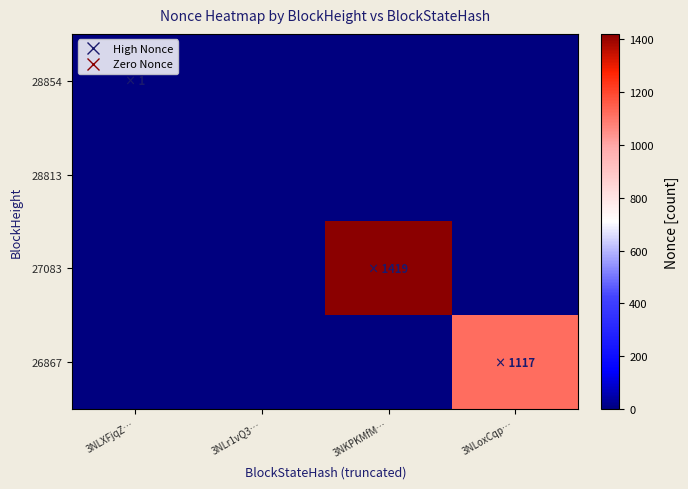

Reading left to right, what are all the values shown in this chart?

28854: 3NLXFjqZ…=1	3NLr1vQ3…=0	3NKPKMfM…=0	3NLoxCqp…=0
28813: 3NLXFjqZ…=0	3NLr1vQ3…=0	3NKPKMfM…=0	3NLoxCqp…=0
27083: 3NLXFjqZ…=0	3NLr1vQ3…=0	3NKPKMfM…=1419	3NLoxCqp…=0
26867: 3NLXFjqZ…=0	3NLr1vQ3…=0	3NKPKMfM…=0	3NLoxCqp…=1117